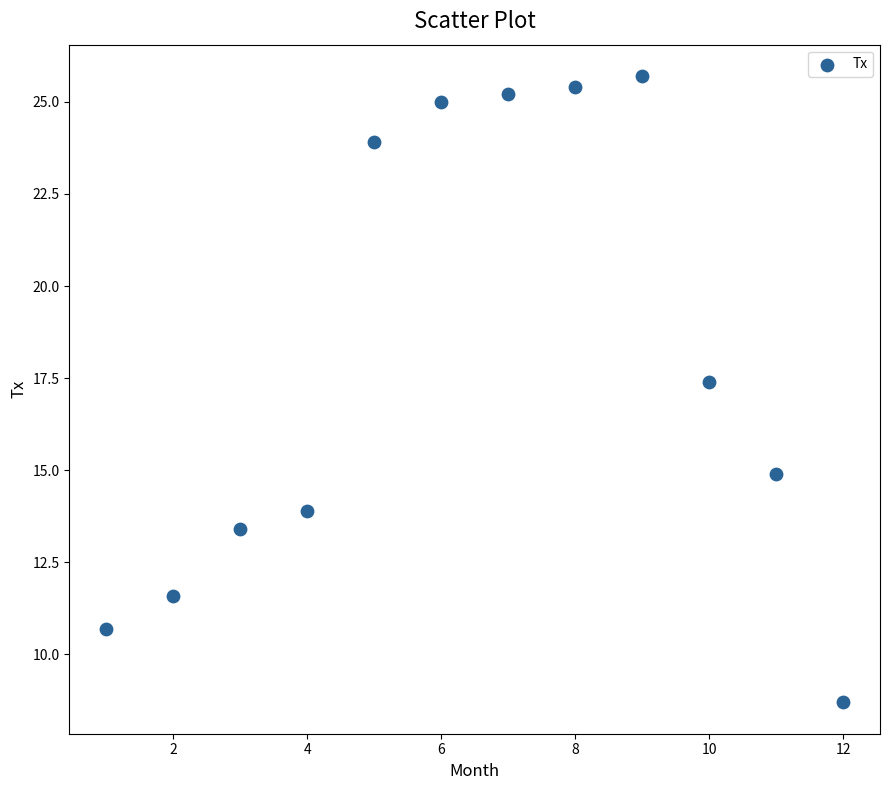

What Y value in the scatter plot is closest to 17?

17.4